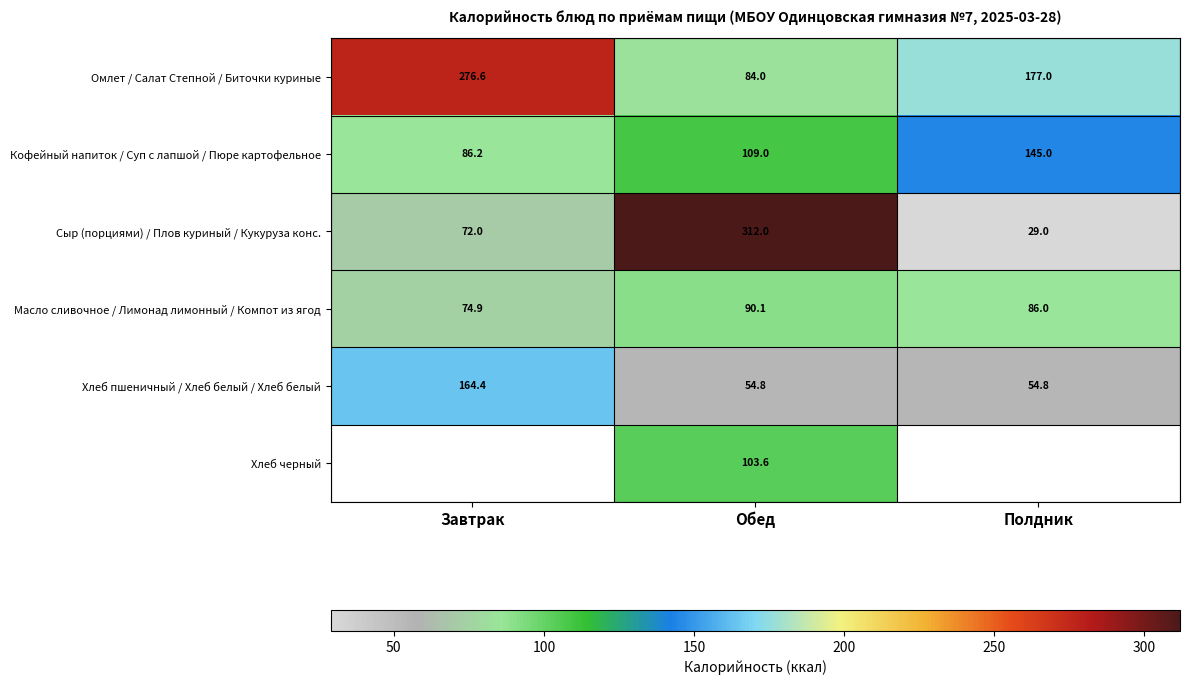

What is the lowest value of the Масло сливочное / Лимонад лимонный / Компот из ягод series?

74.9